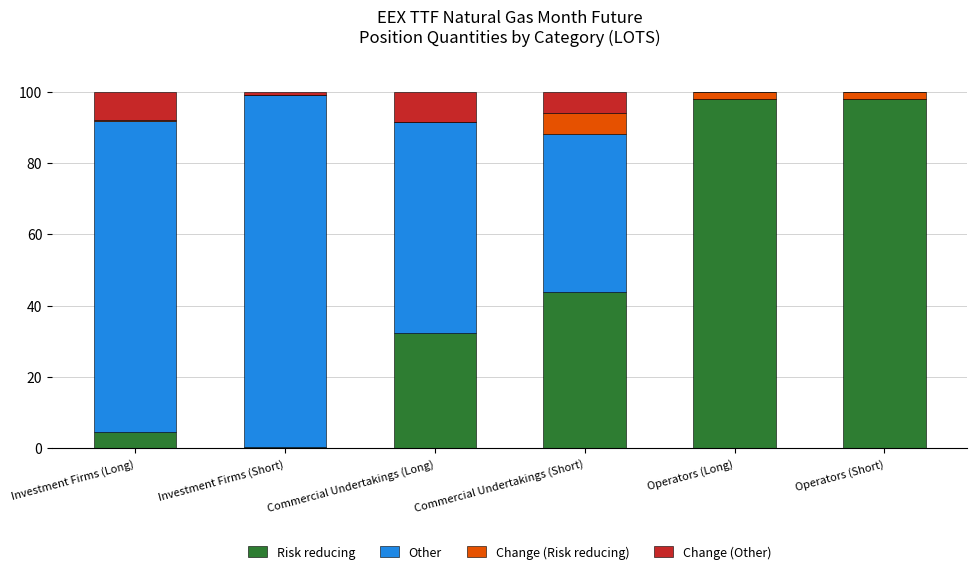

At which label does Risk reducing first exceed 43?

Commercial Undertakings (Short)